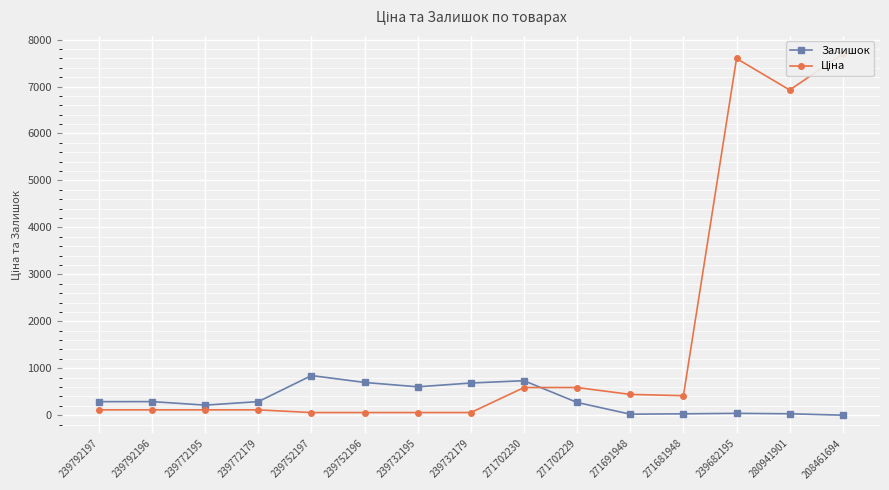

At which category does the chart reach its peak across all series?

208461694